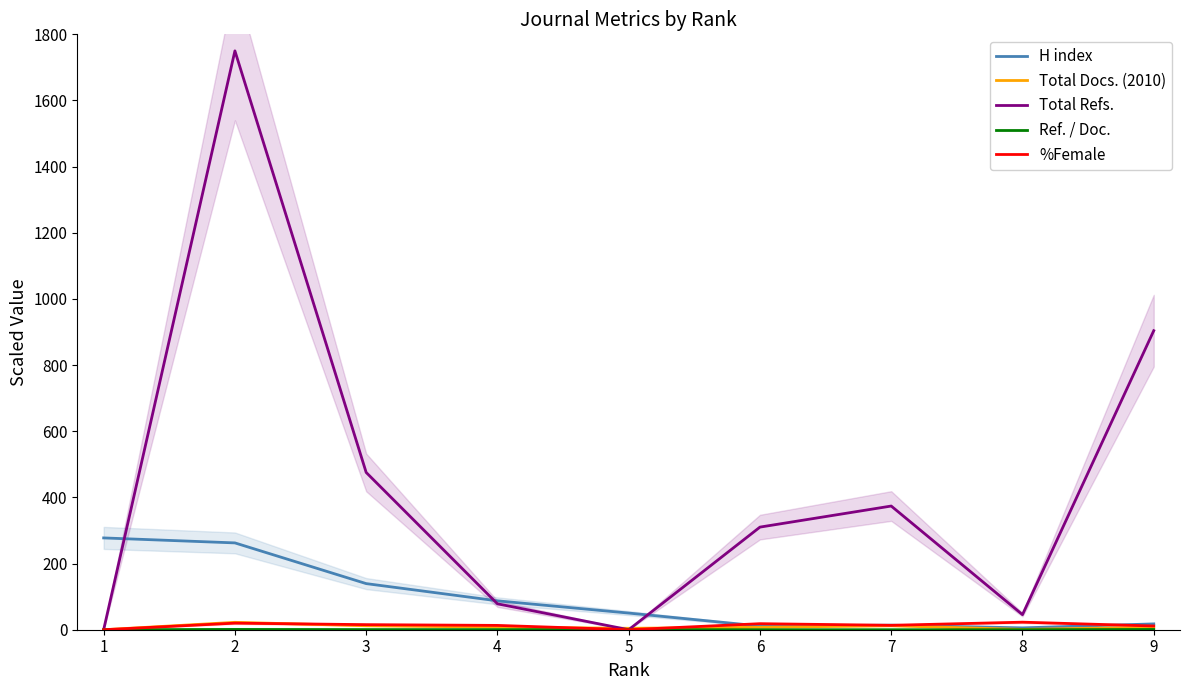

Which series ends up on top after the final intersection of H index and Total Refs.?

Total Refs.